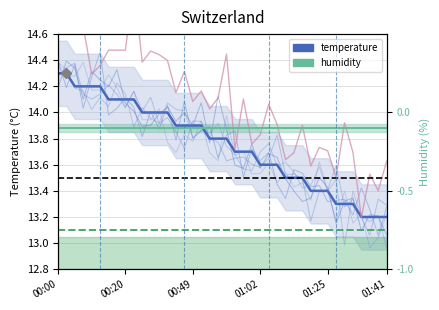

True or false: humidity has more than 0 points higher than both neighbors.

False